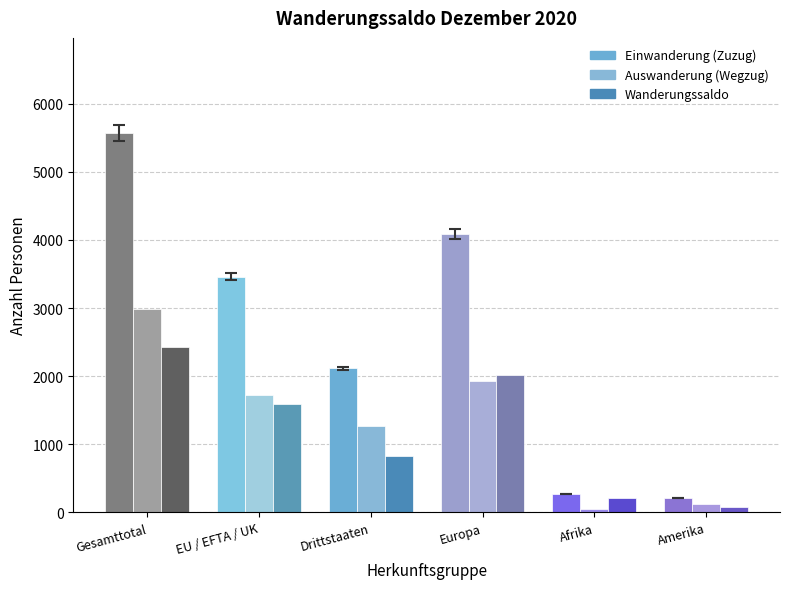

What is the smallest value displayed?

55